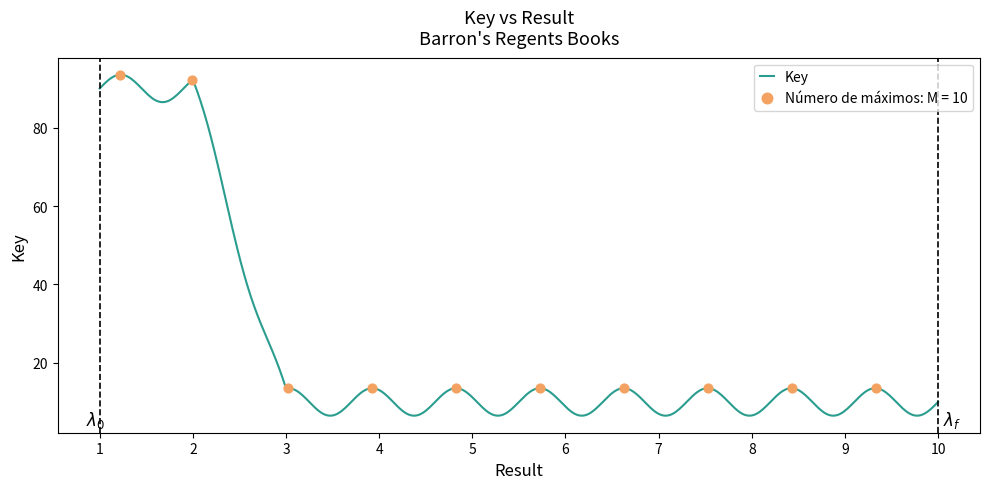

What is the maximum value shown in the chart?

93.5